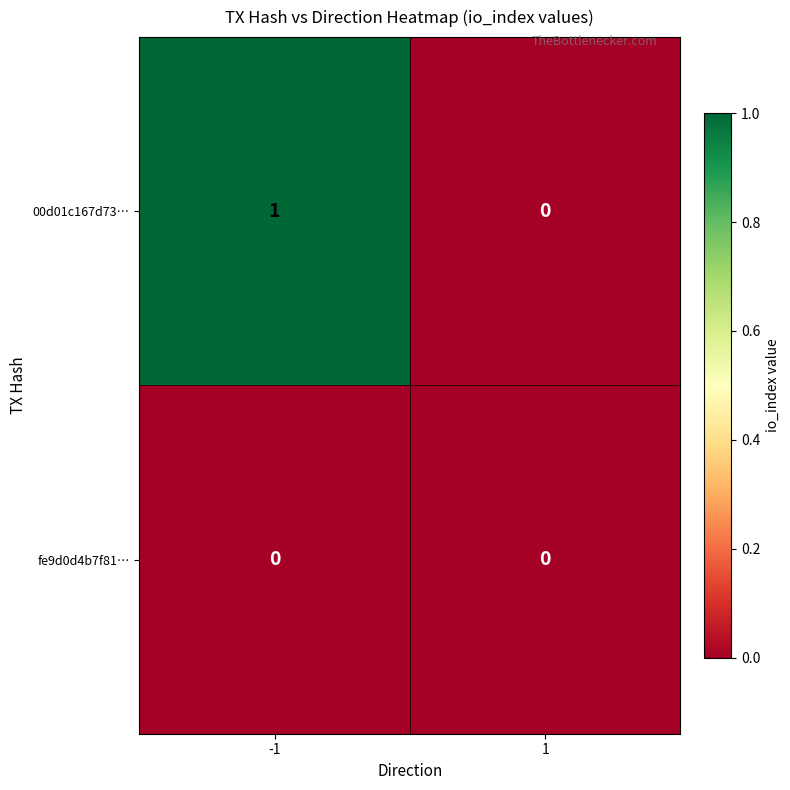

List the series in order of their overall mean, highest first.

00d01c167d73…, fe9d0d4b7f81…